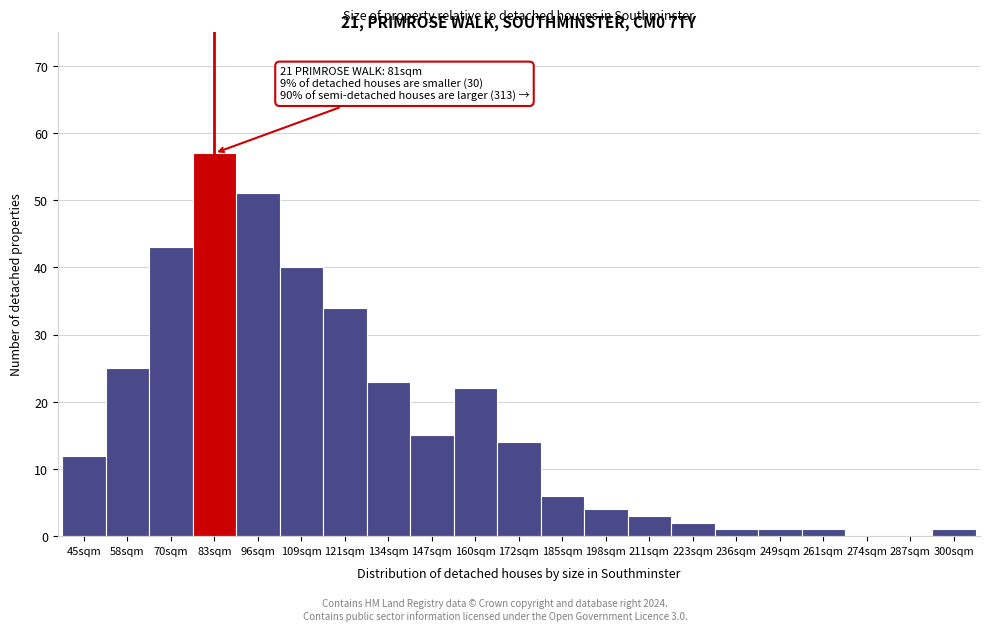

Reading right to left, transcribe all the data shown in this chart.

300sqm=1	287sqm=0	274sqm=0	261sqm=1	249sqm=1	236sqm=1	223sqm=2	211sqm=3	198sqm=4	185sqm=6	172sqm=14	160sqm=22	147sqm=15	134sqm=23	121sqm=34	109sqm=40	96sqm=51	83sqm=57	70sqm=43	58sqm=25	45sqm=12